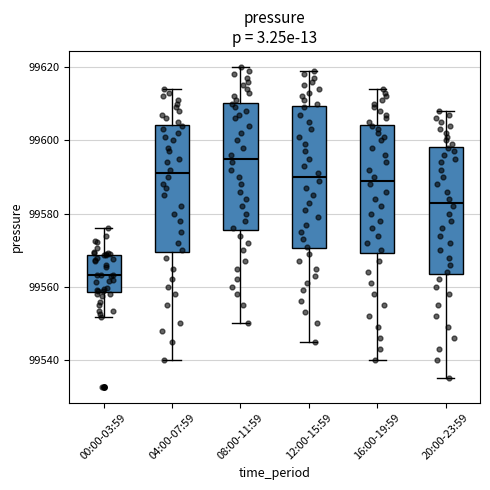

Reading left to right, transcribe this box plot: for each box, give where its median line is, the range the box spans, and where its two whiskers end, as read against the y-axis. The values are not printed on the chart, so give them approximately, as read against the axis.

00:00-03:59: median 99564, box 99558 to 99568, whiskers 99552 to 99576
04:00-07:59: median 99592, box 99570 to 99604, whiskers 99540 to 99614
08:00-11:59: median 99596, box 99576 to 99610, whiskers 99550 to 99620
12:00-15:59: median 99590, box 99570 to 99610, whiskers 99546 to 99620
16:00-19:59: median 99590, box 99570 to 99604, whiskers 99540 to 99614
20:00-23:59: median 99584, box 99564 to 99598, whiskers 99536 to 99608